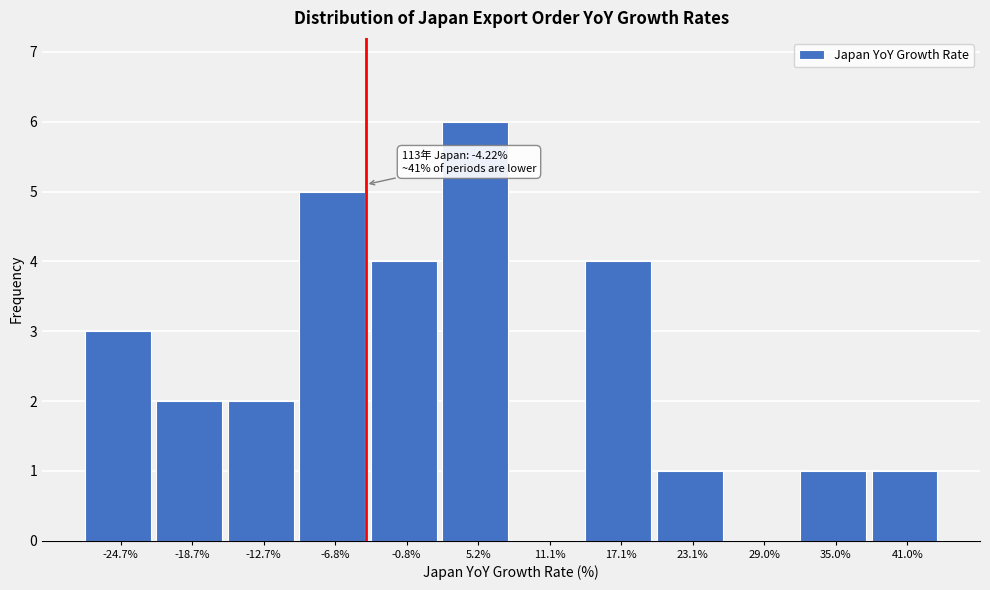

Which range on the x-axis has the tallest bar?

2 to 8